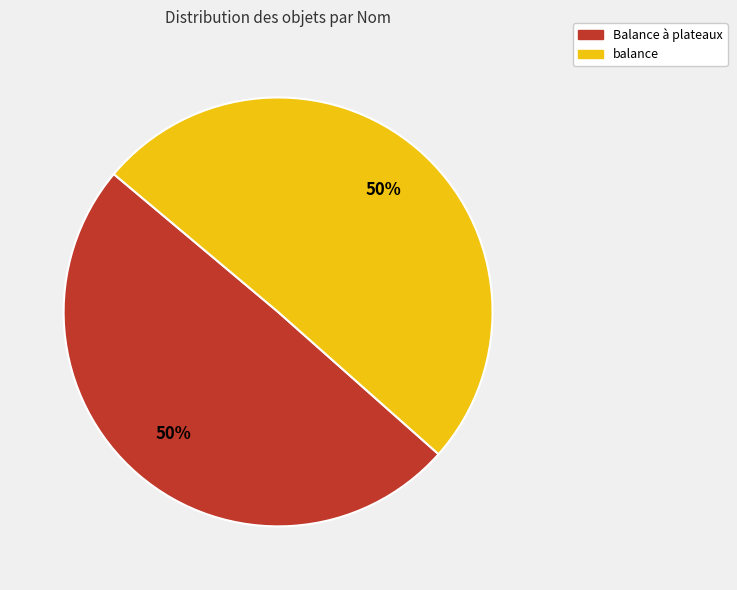

Is the sum of Balance à plateaux and balance greater than half?

Yes